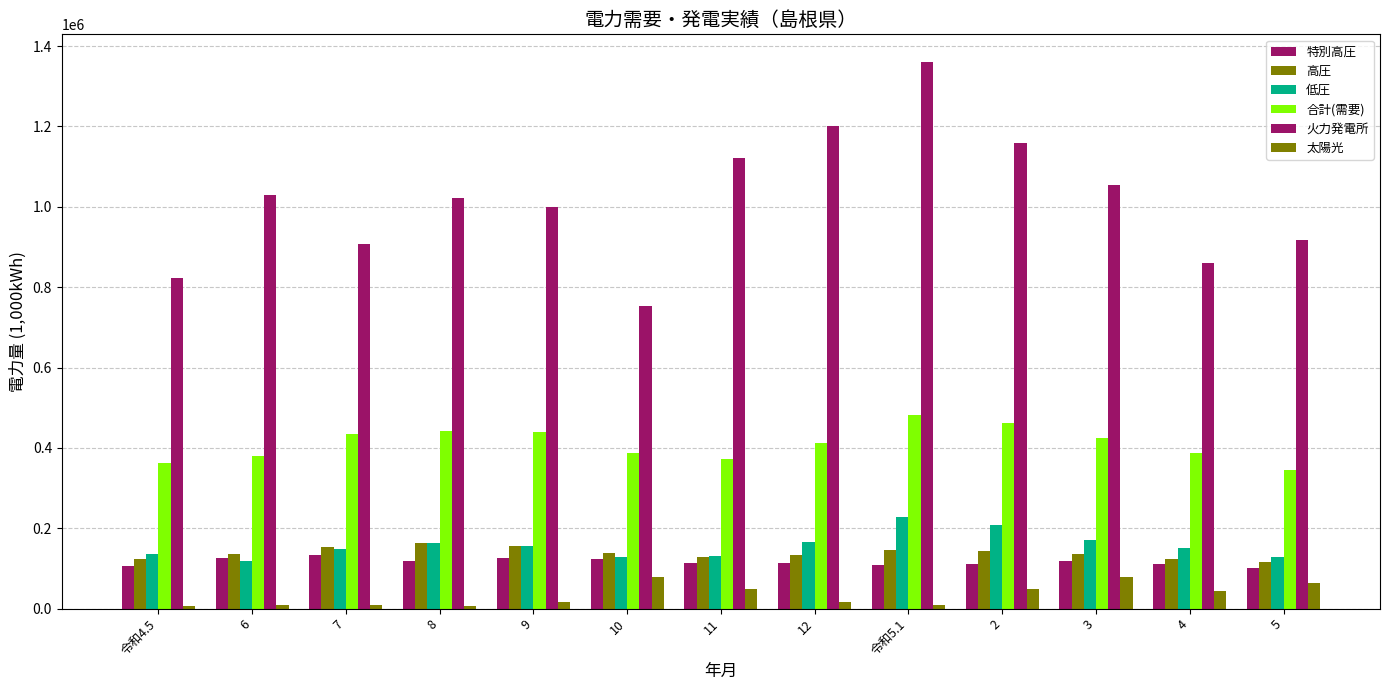

How many groups of bars are there?

13